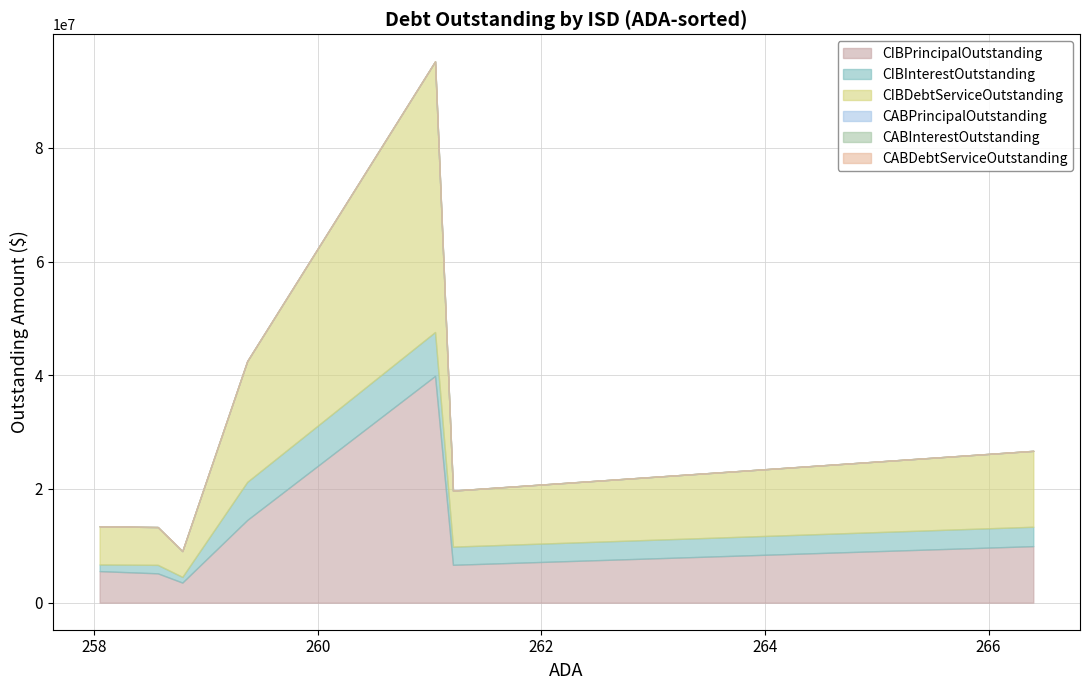

True or false: CABPrincipalOutstanding and CIBPrincipalOutstanding intersect in this chart.

False